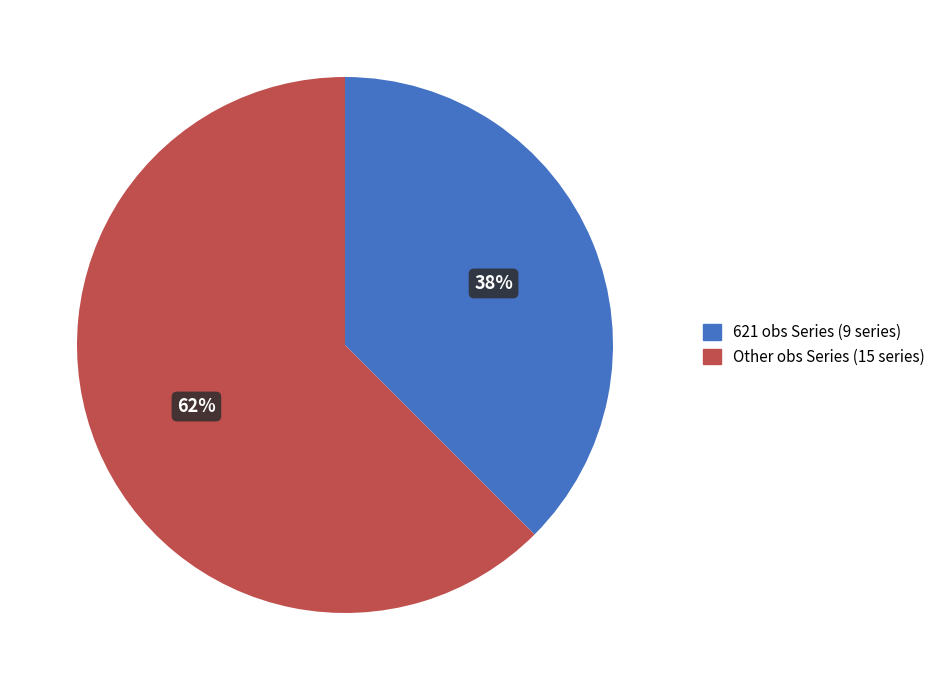

Does any single category account for the majority?

Yes